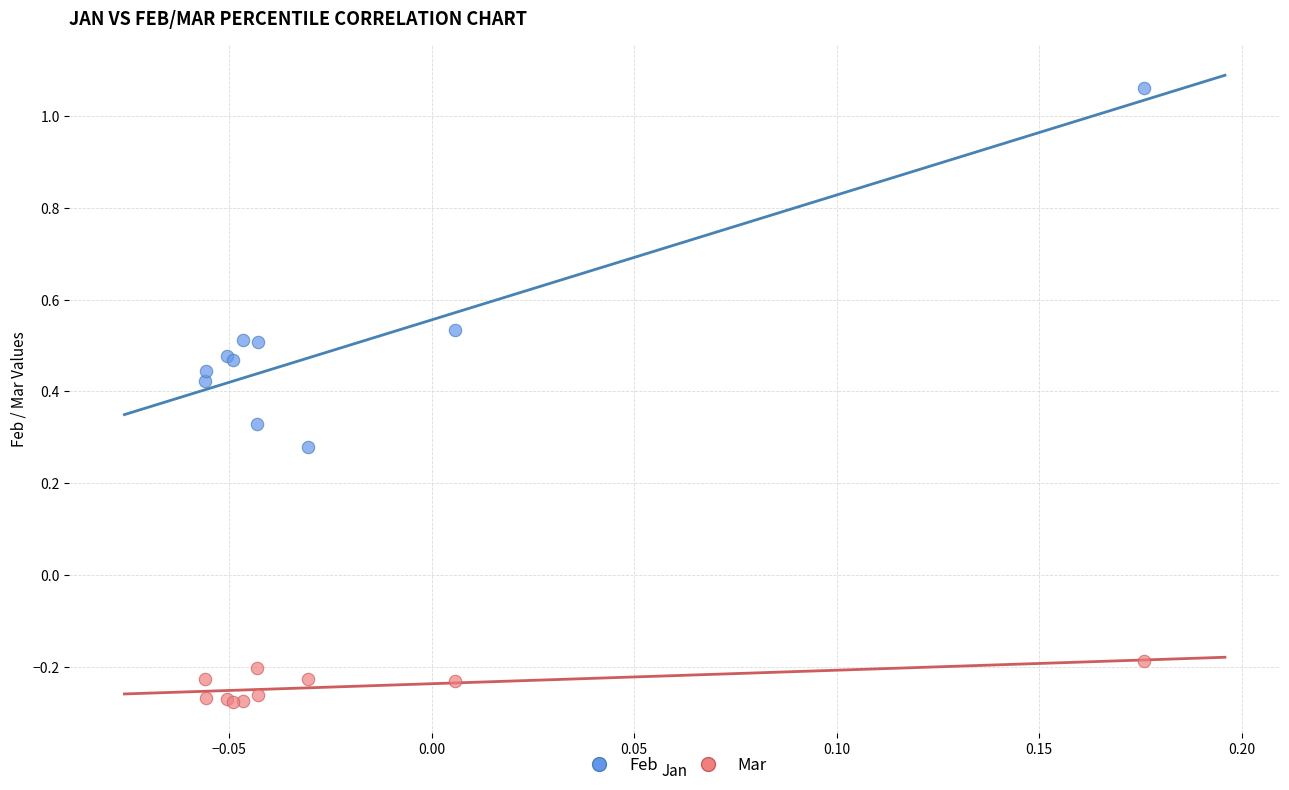

Which series has the largest Y range (max minus min)?

Feb